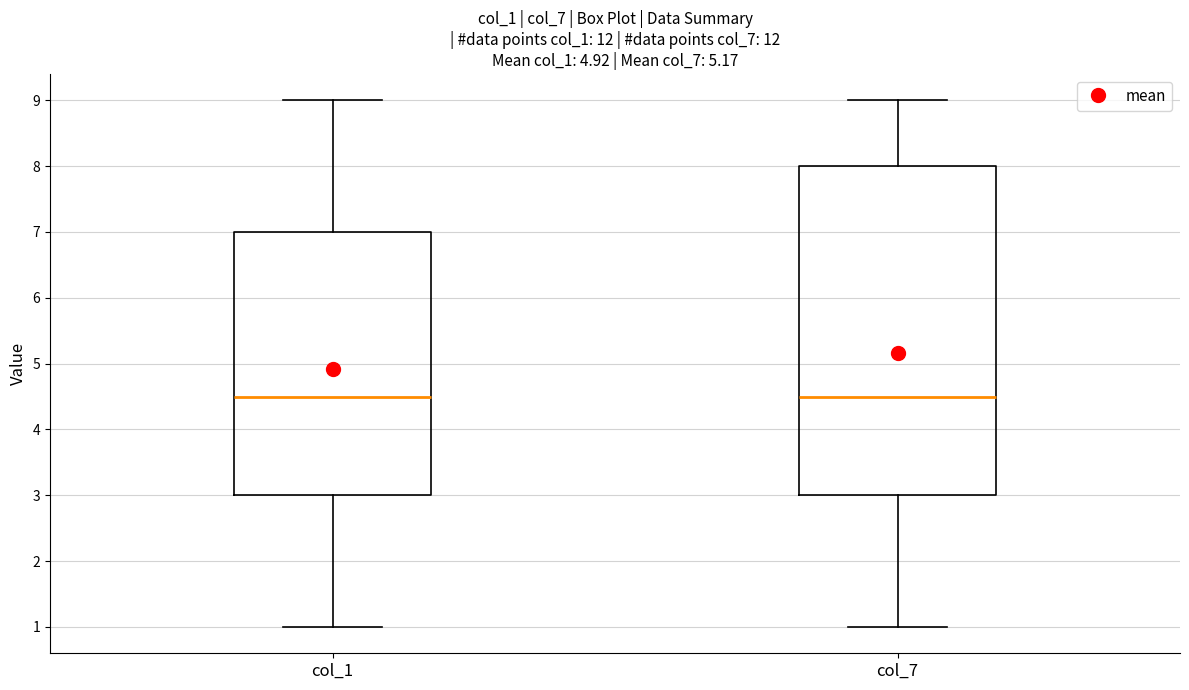

Reading left to right, read every box against the y-axis: the position of its median line, the range the box covers, and the ends of its whiskers. The values are not printed on the chart, so give them approximately, as read against the axis.

col_1: median 4.5, box 3.0 to 7.0, whiskers 1.0 to 9.0
col_7: median 4.5, box 3.0 to 8.0, whiskers 1.0 to 9.0